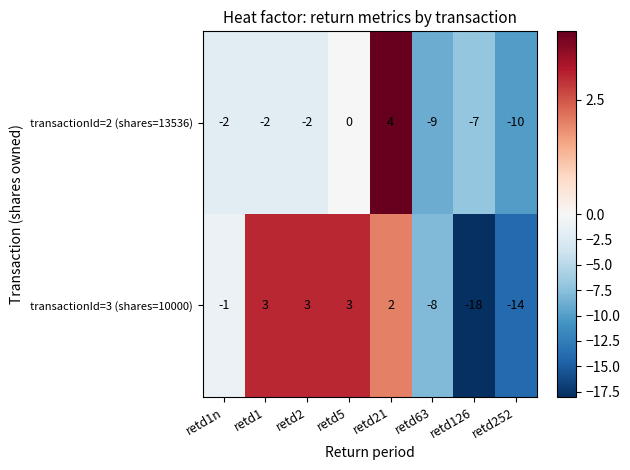

Rank the series at retd252 from highest to lowest value.

transactionId=2 (shares=13536), transactionId=3 (shares=10000)